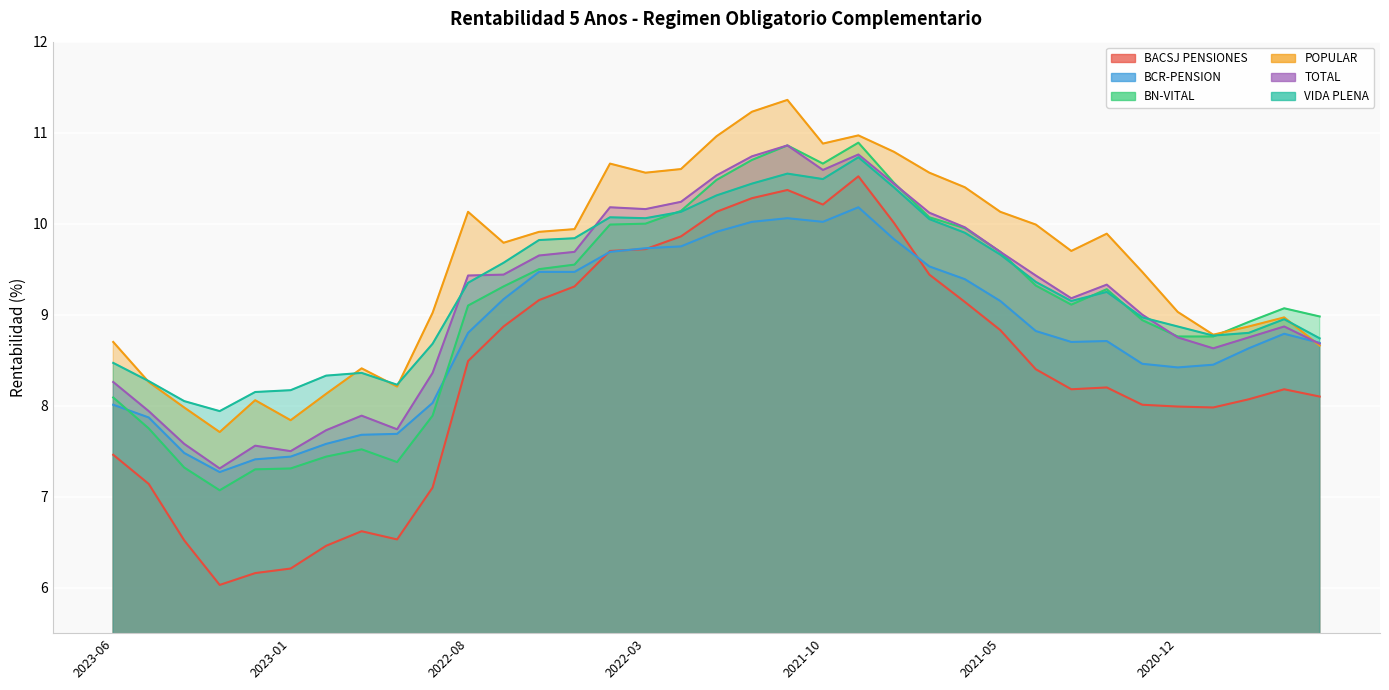

What is the spread (max minus min) of values at 2021-09?

0.8